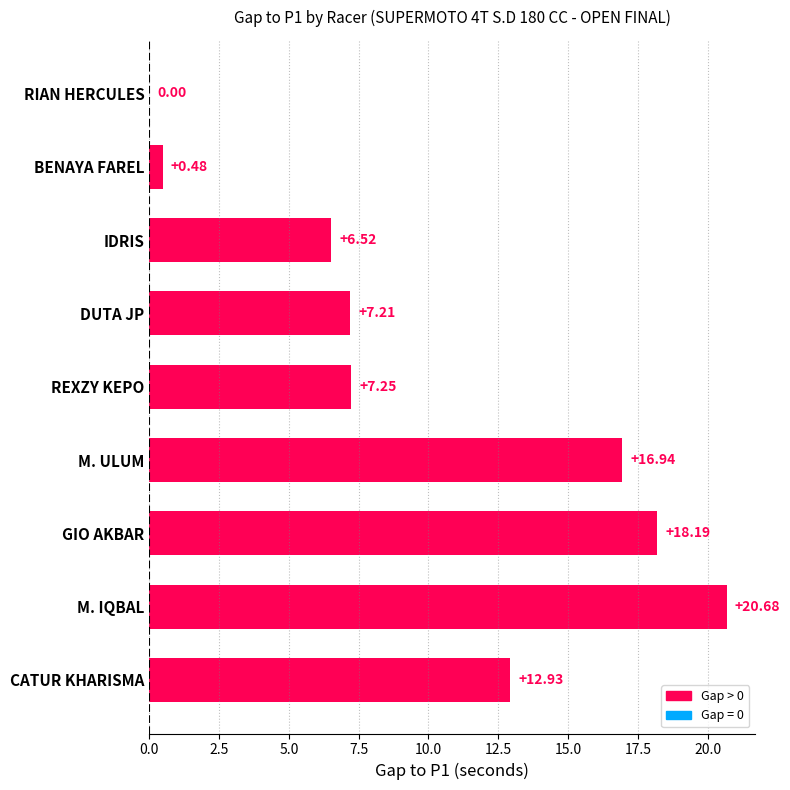

What is the ratio of the value at M. ULUM to the value at IDRIS?

2.6